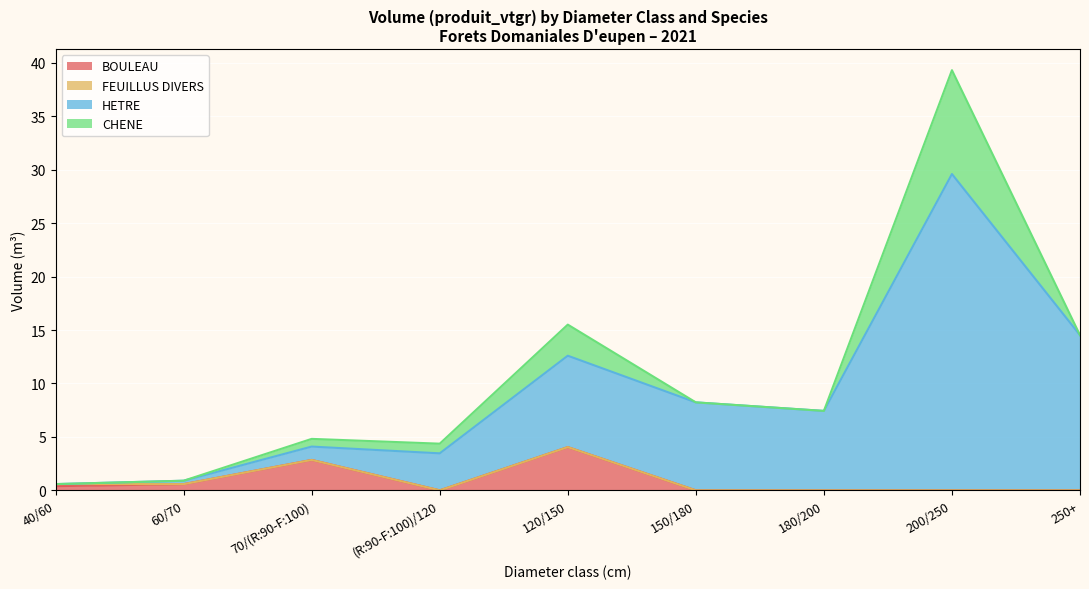

What is the total value across all series at 120/150?

15.5